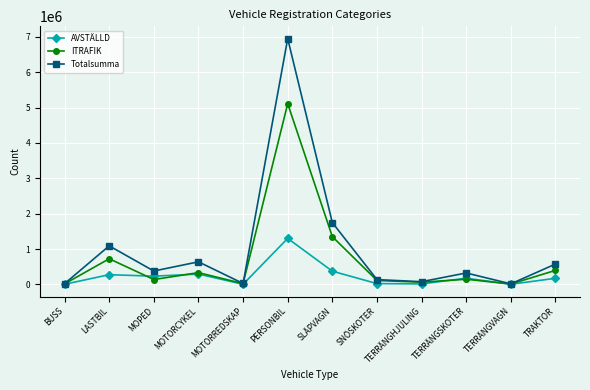

The ITRAFIK series shows 1034725 at LASTBIL. True or false?

False